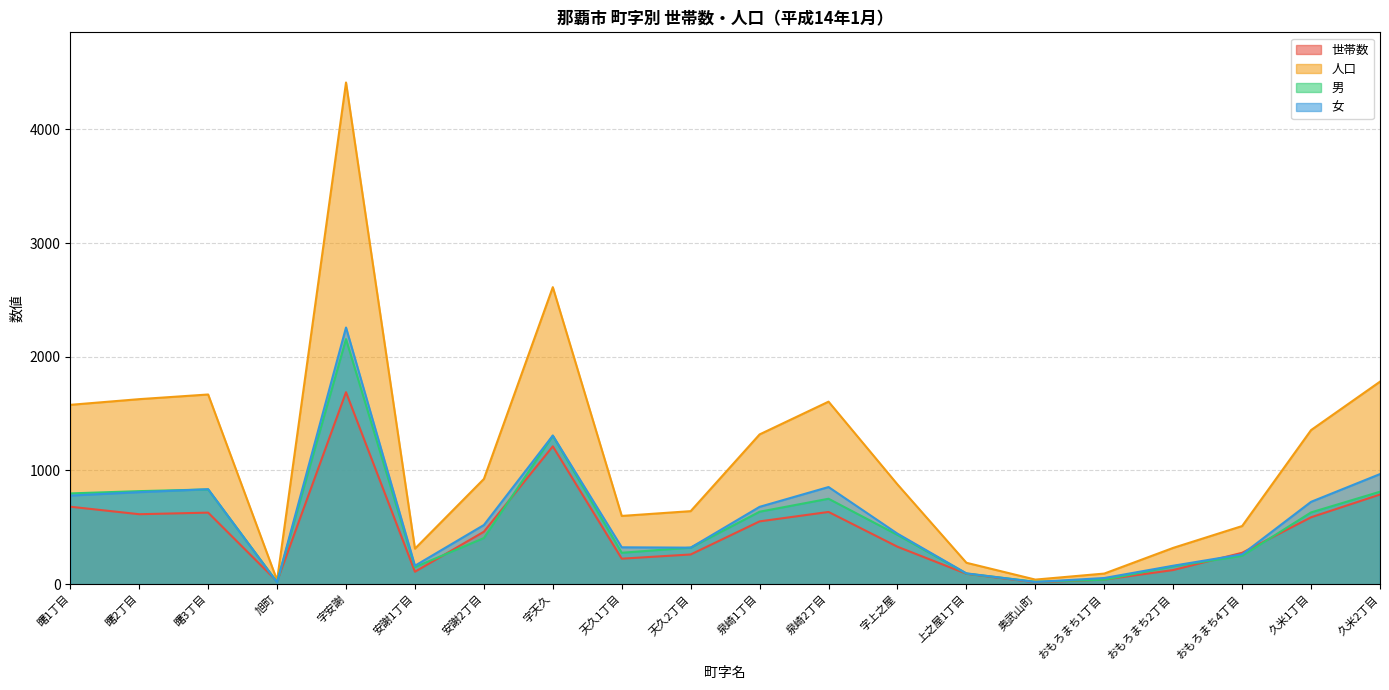

What is the maximum value for 男?

2155